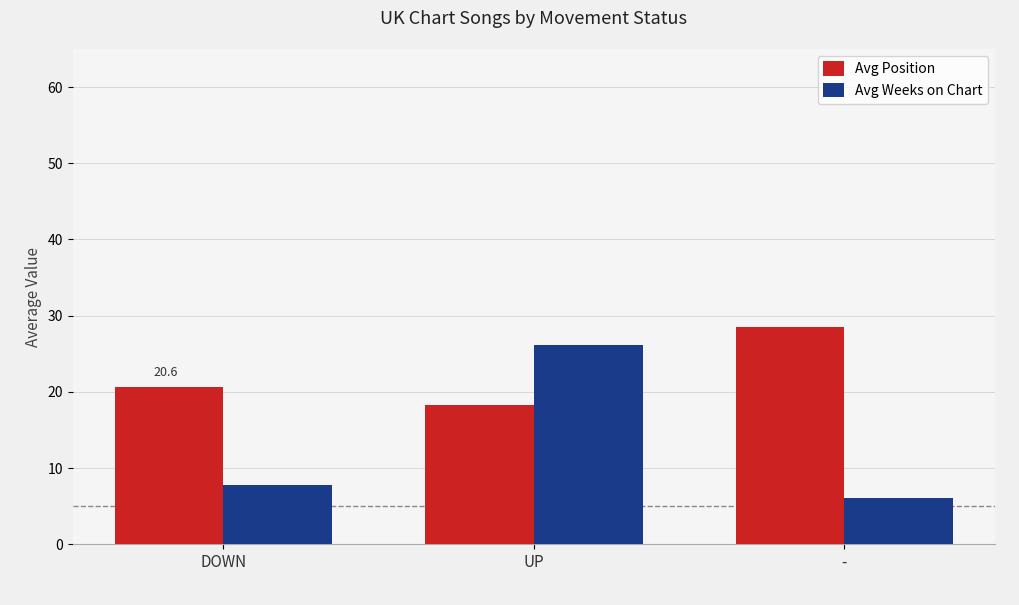

Which series has the widest spread of values?

Avg Weeks on Chart